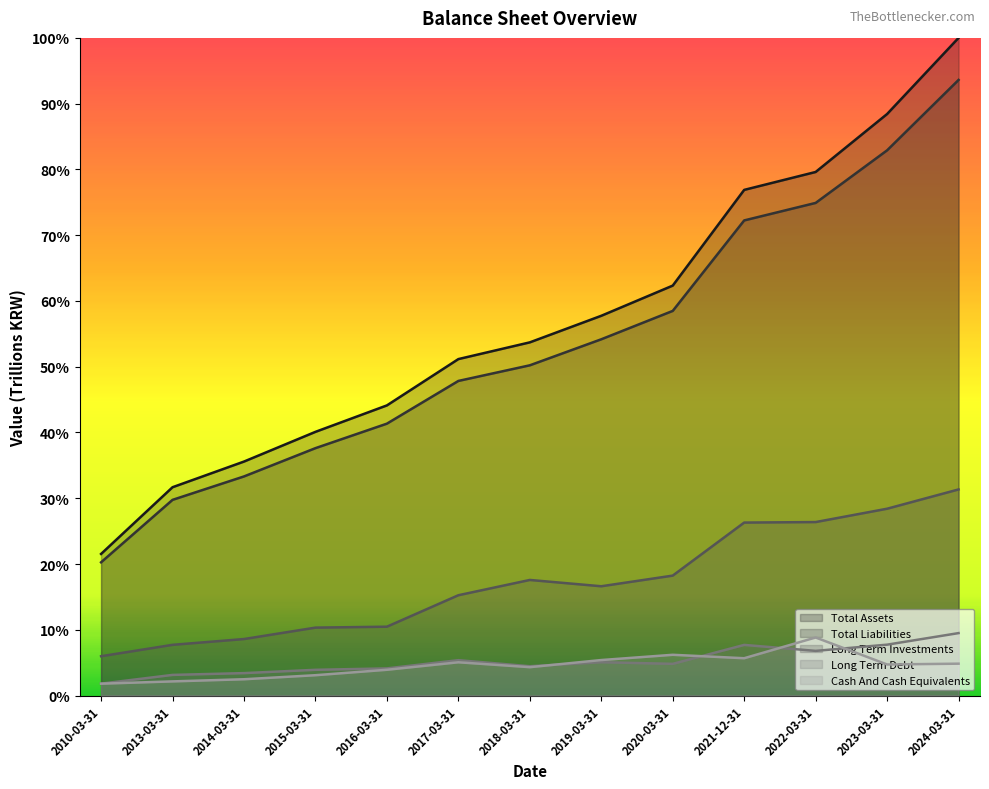

What position from the left is 2022-03-31?

11